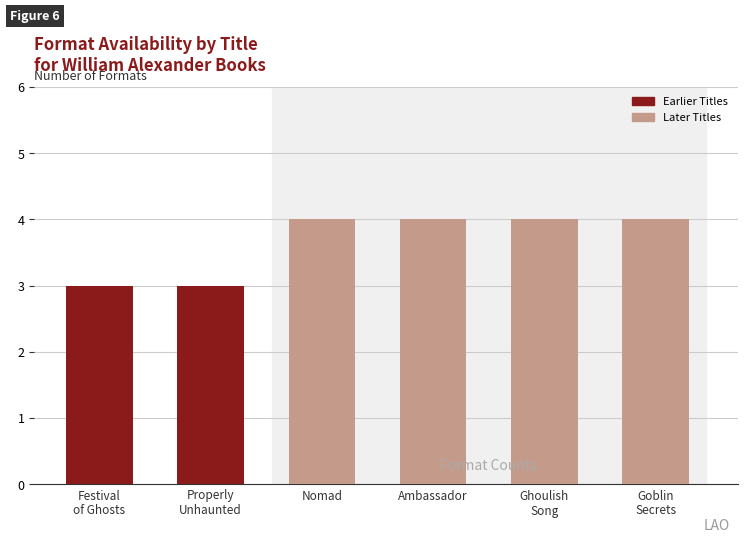

What is the difference between the second highest and minimum values?

1